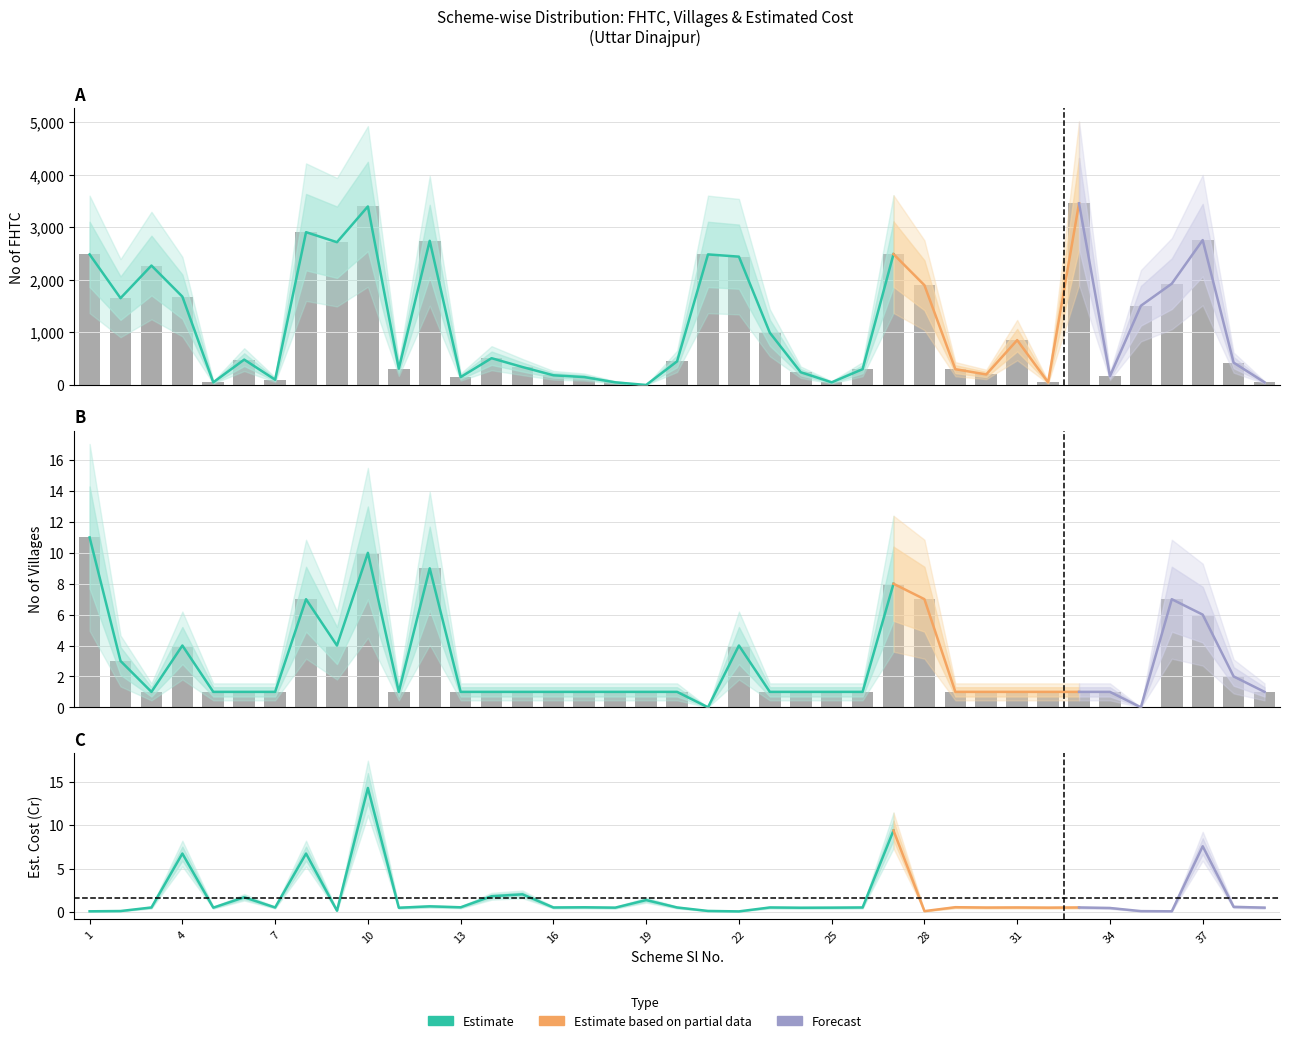

What is the difference between the second highest and second lowest values in the No Of FHTC series?

3345